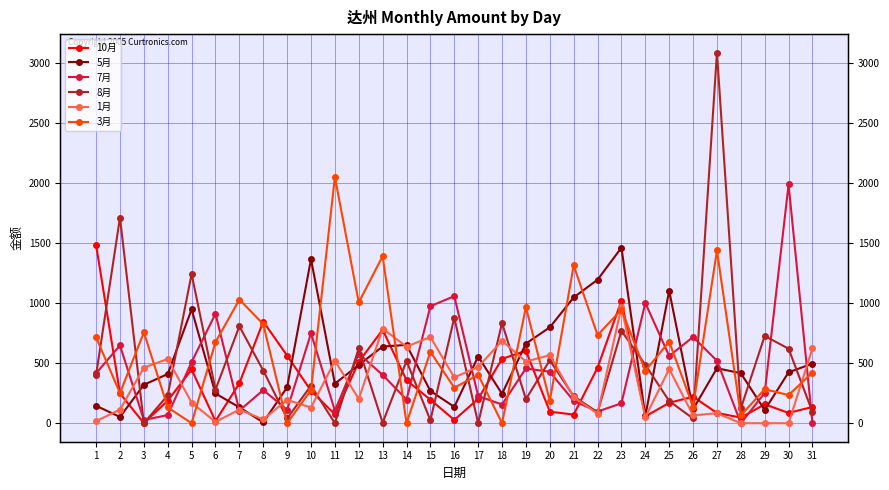

List the series in order of their peak value, highest first.

8月, 3月, 7月, 10月, 5月, 1月